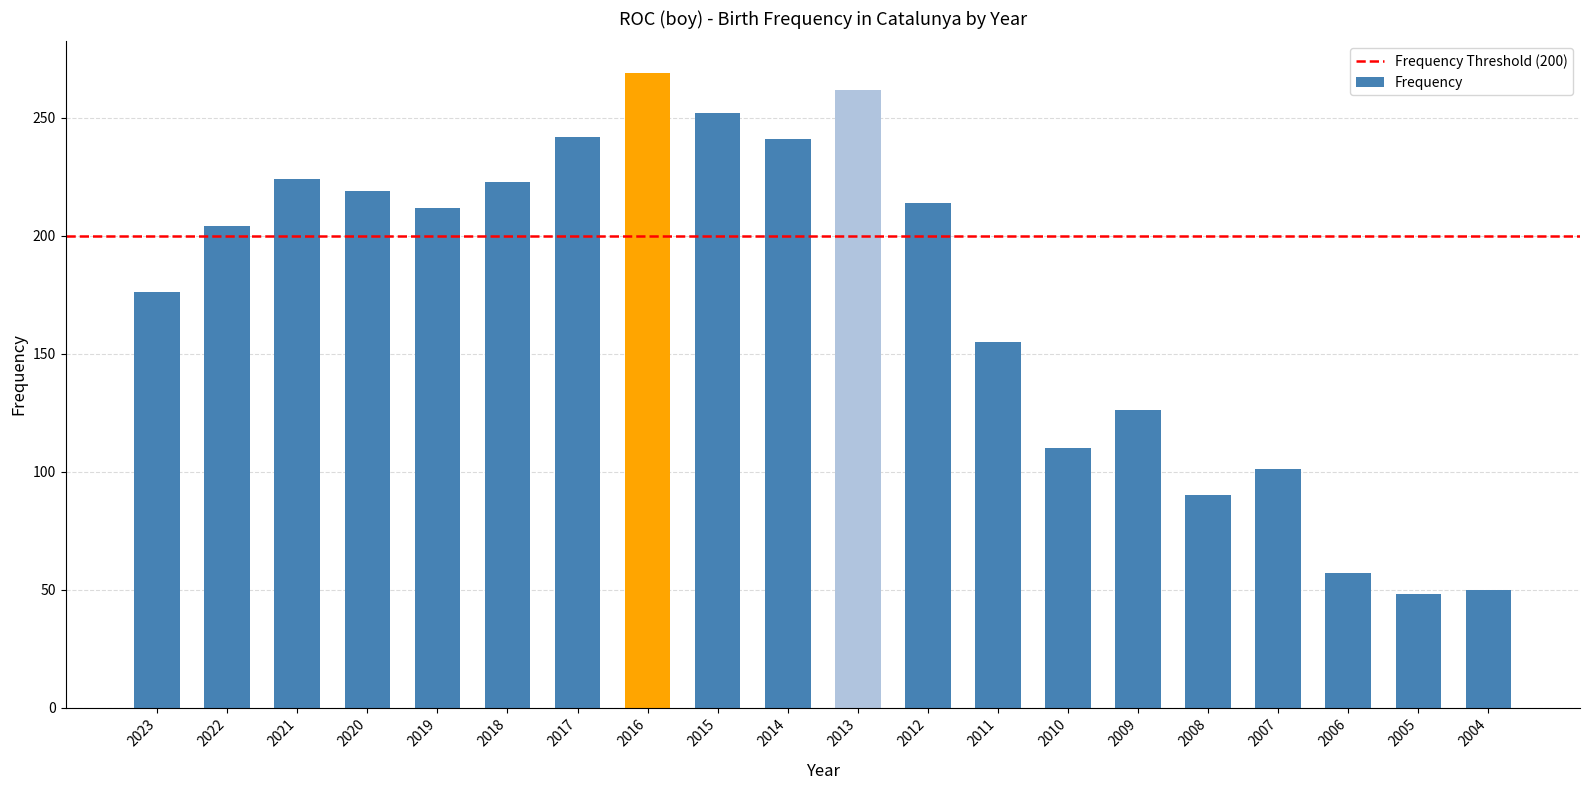

How many categories are shown in the chart?

20